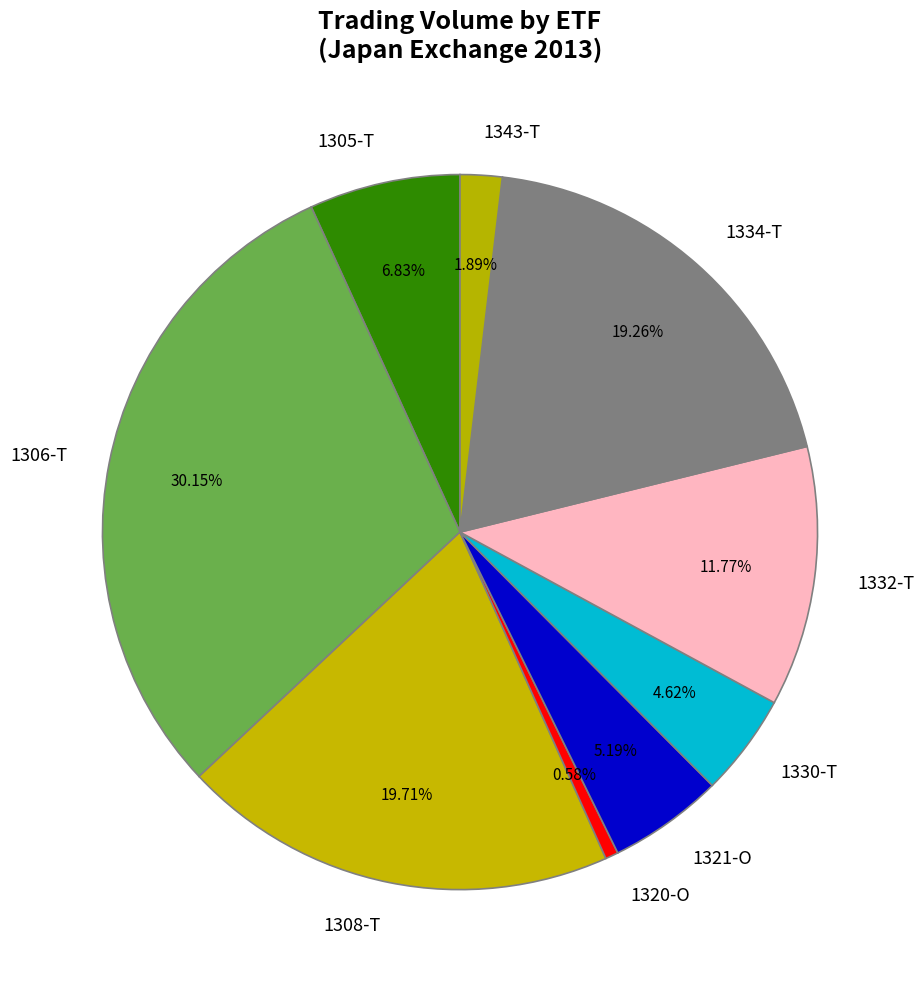

To the nearest percent, what is the average slice percentage?

11%